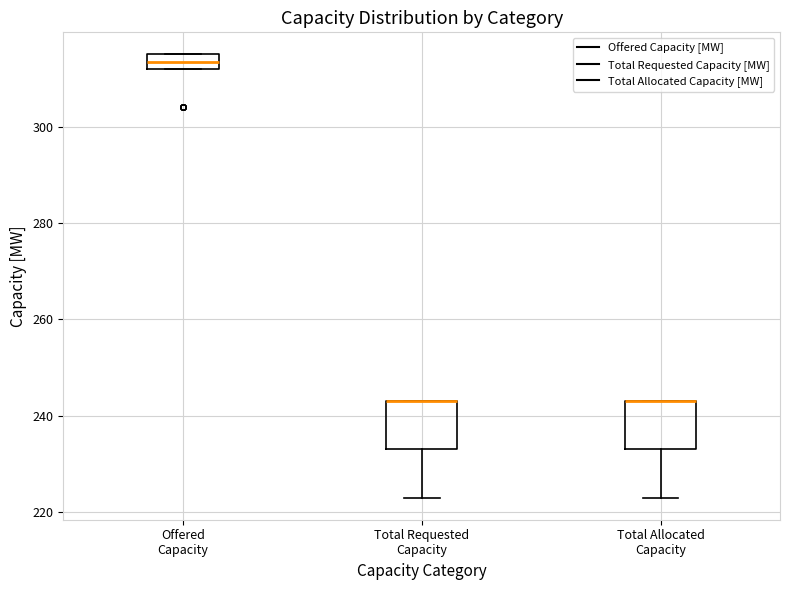

Reading left to right, transcribe this box plot: for each box, give where its median line is, the range the box spans, and where its two whiskers end, as read against the y-axis. The values are not printed on the chart, so give them approximately, as read against the axis.

Offered Capacity: median 314, box 312 to 316, whiskers 312 to 316
Total Requested Capacity: median 244 (drawn on the box's upper edge), box 234 to 244, whiskers 224 to 244
Total Allocated Capacity: median 244 (drawn on the box's upper edge), box 234 to 244, whiskers 224 to 244